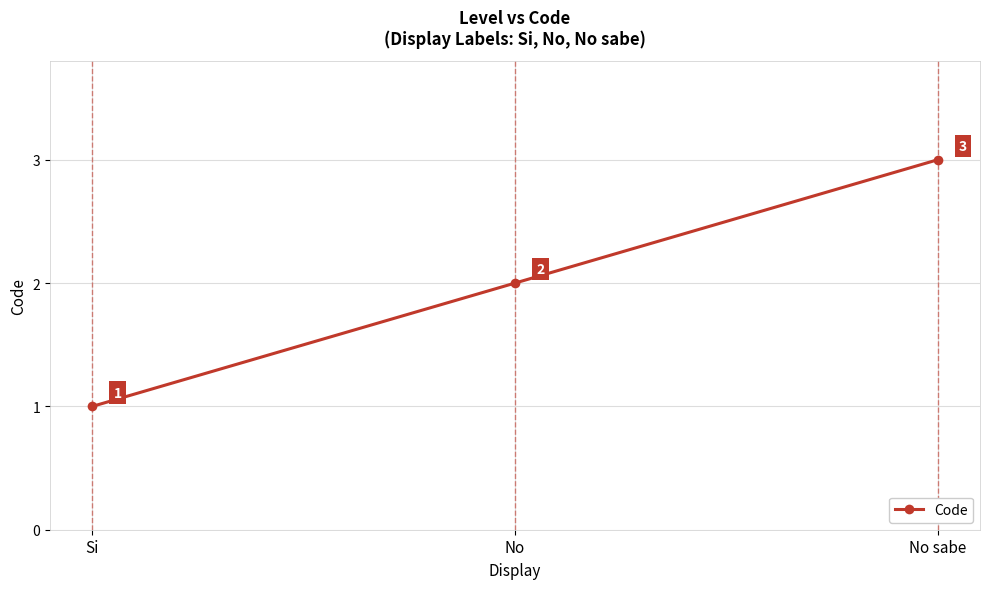

Reading left to right, what are all the values shown in this chart?

1	2	3